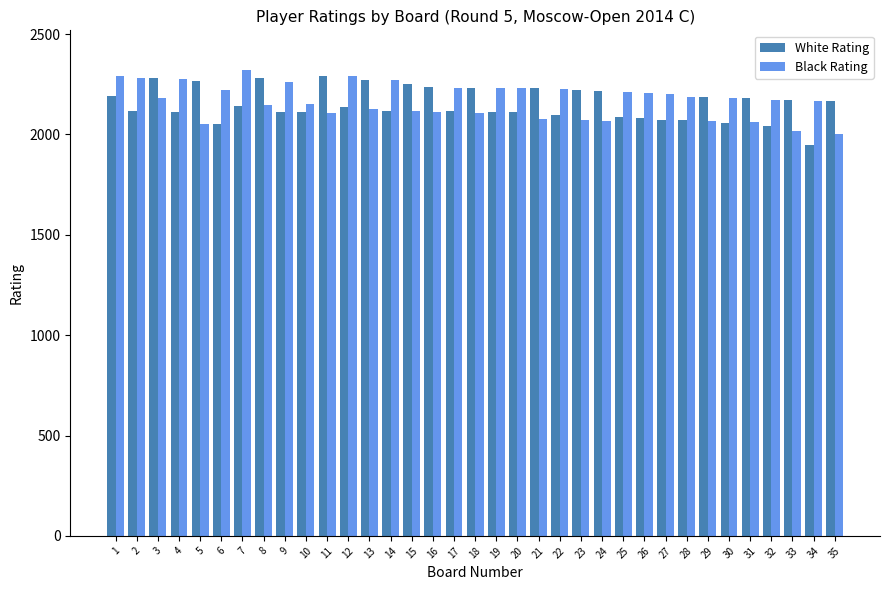

What is the sum of all White Rating values?

75368